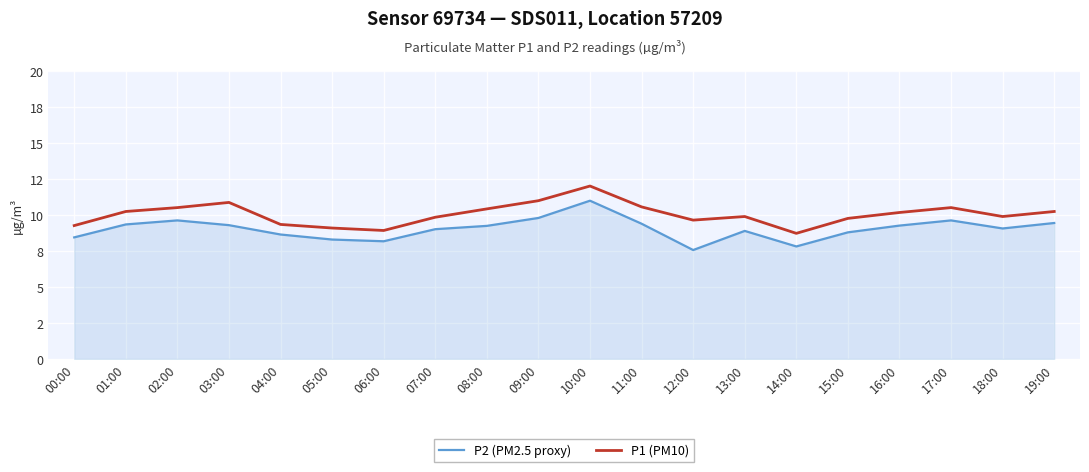

At which category does the chart reach its minimum across all series?

12:00